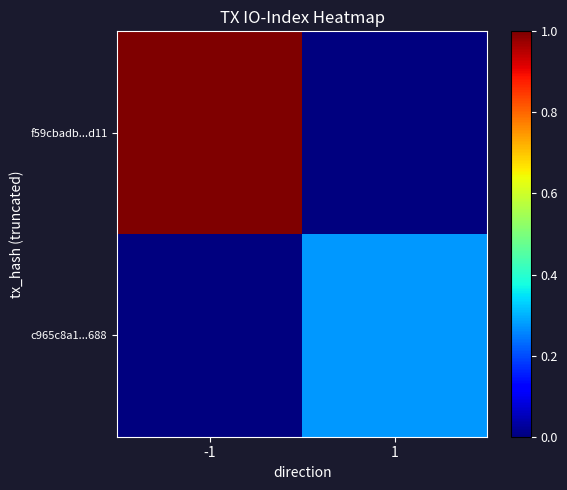

How many data points does each series have?

2